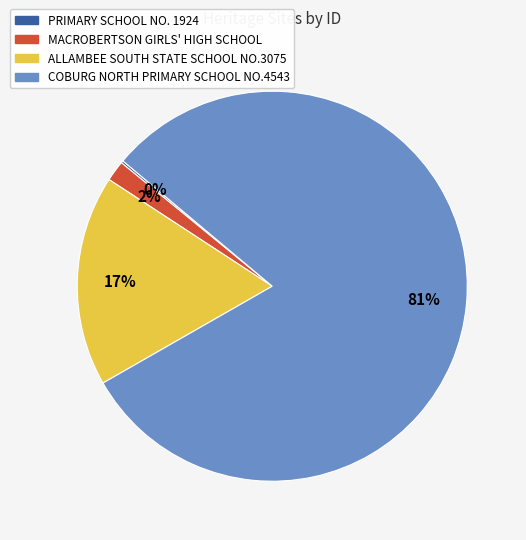

Which category accounts for the majority?

COBURG NORTH PRIMARY SCHOOL NO.4543